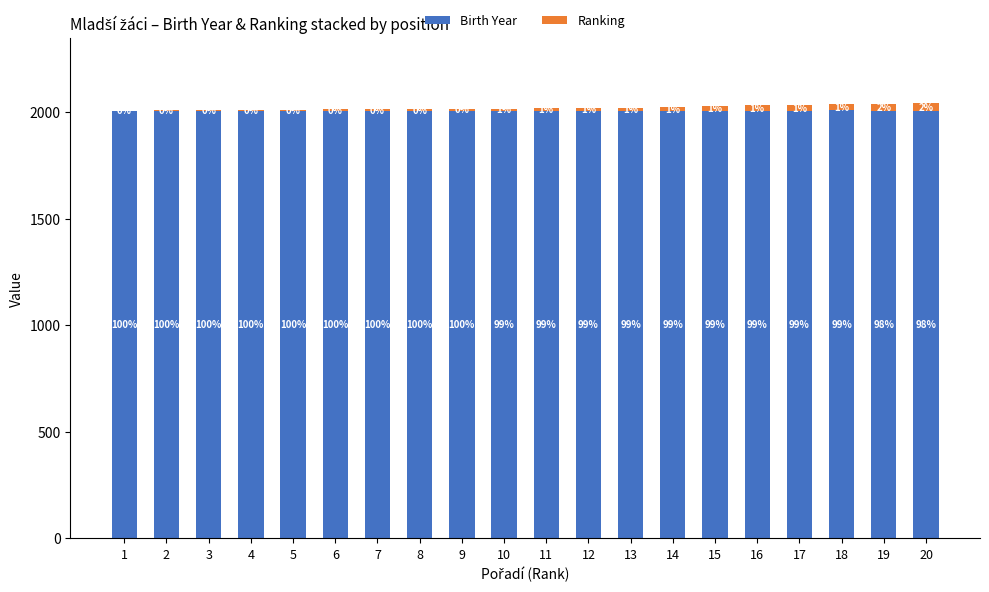

What are all the series names shown in the legend?

Birth Year, Ranking